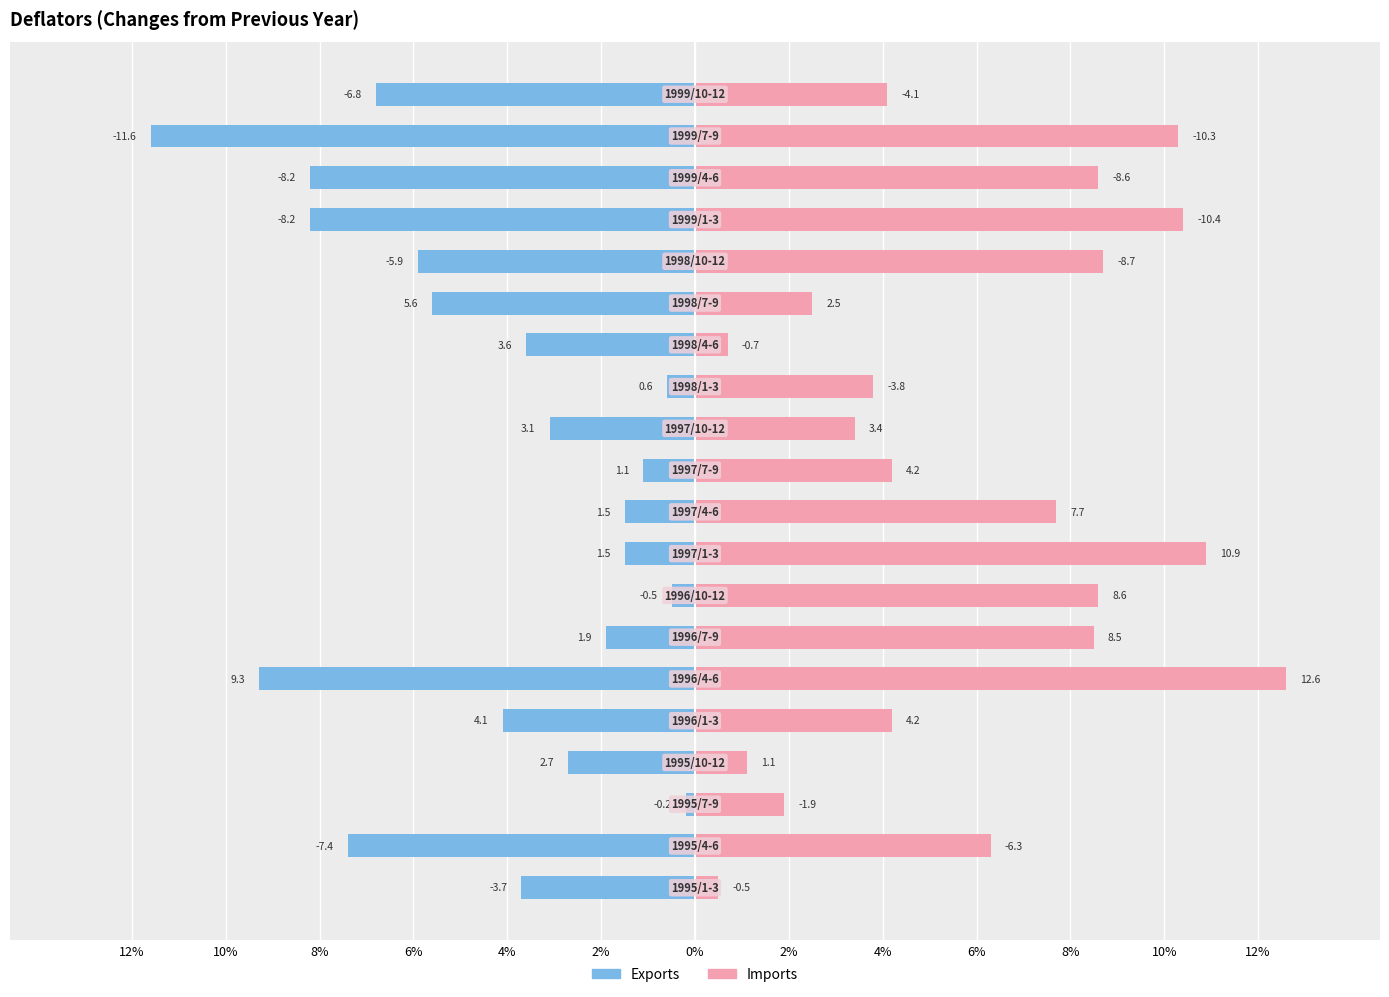

Which series has the widest spread of values?

Imports